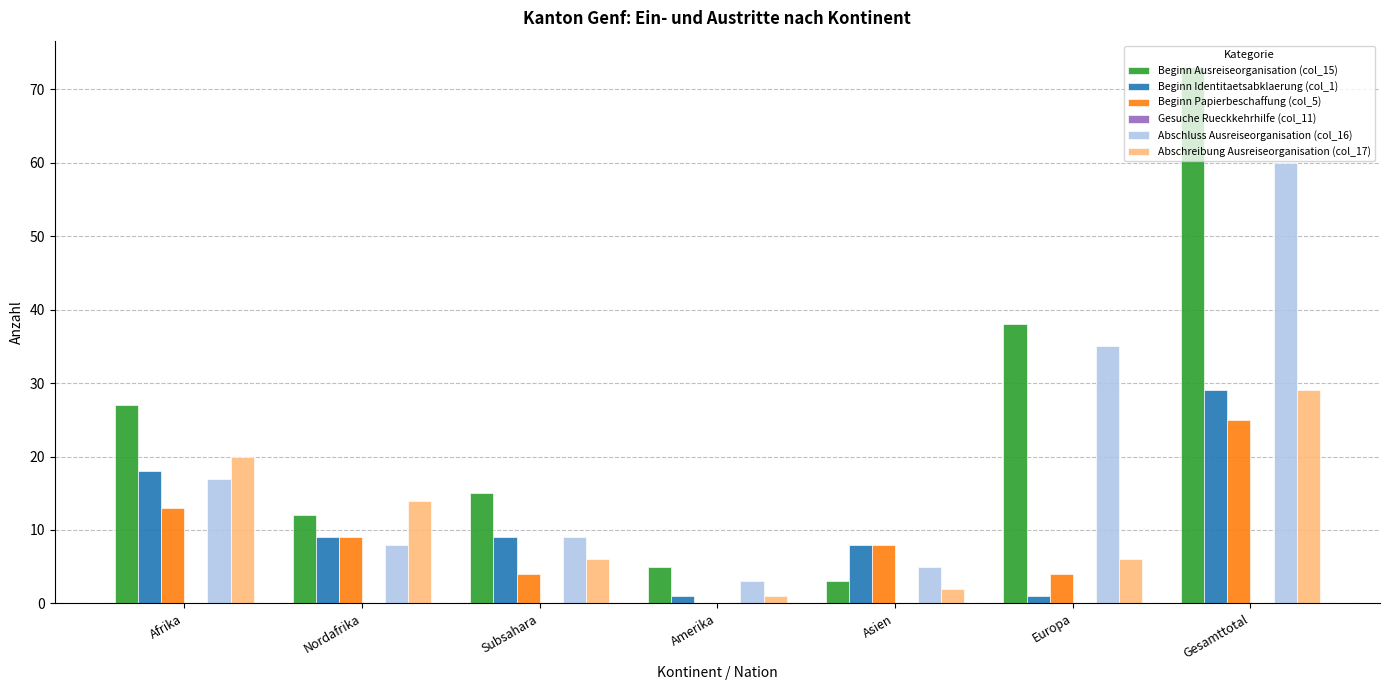

Is the value of Beginn Ausreiseorganisation (col_15) at Afrika greater than the value of Abschluss Ausreiseorganisation (col_16) at Europa?

No